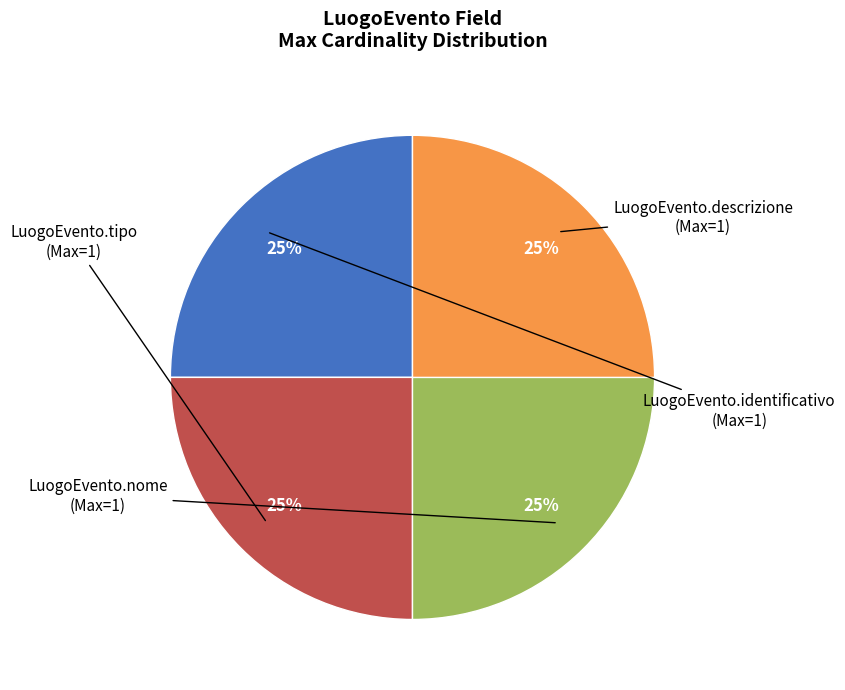

To the nearest percent, what is the average slice percentage?

25%